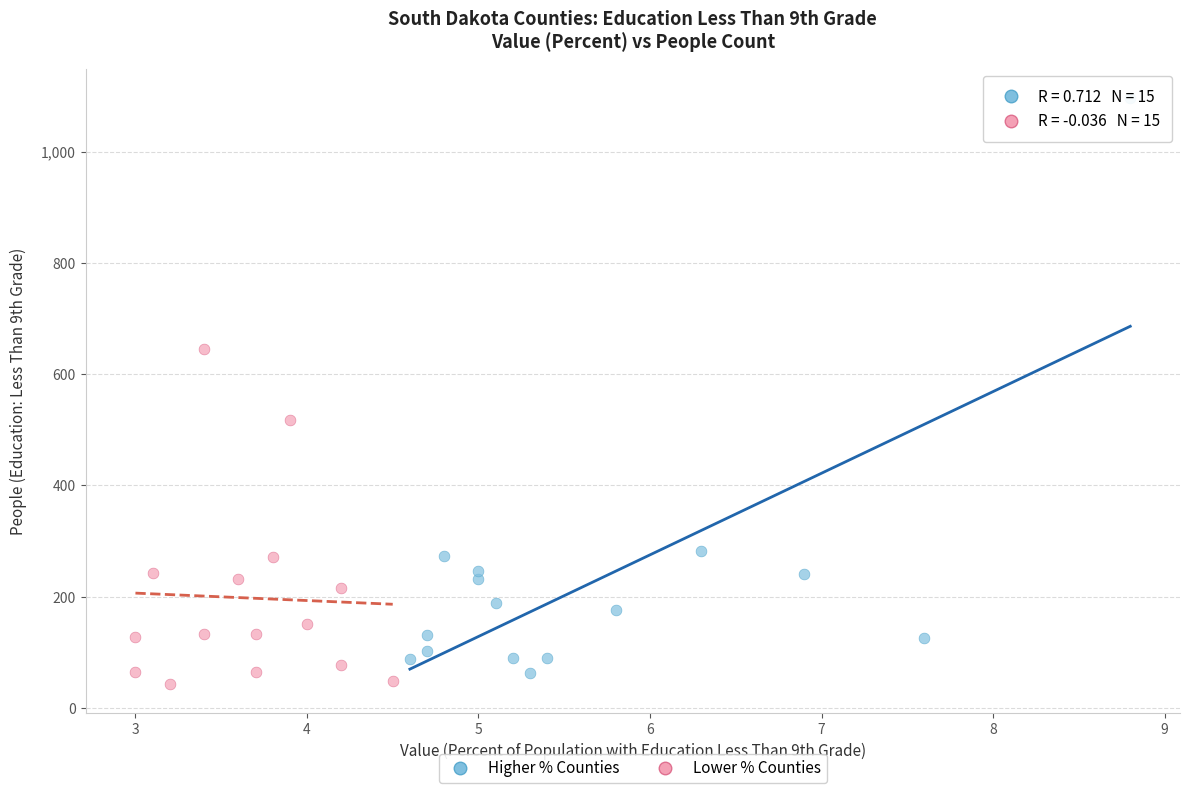

What are all the series names shown in the legend?

Higher % Counties, Lower % Counties